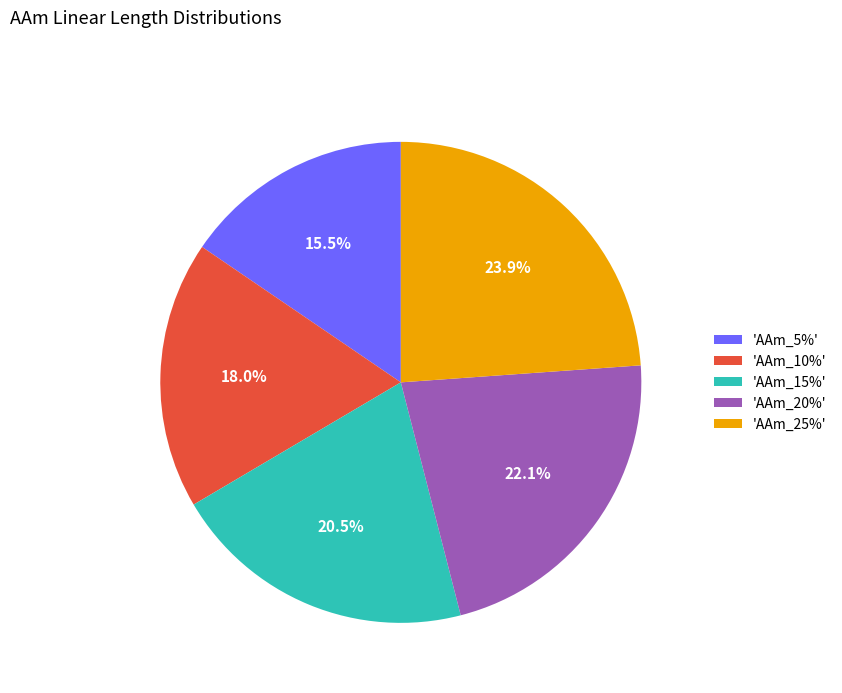

What percentage is NOT represented by 'AAm_15%'?

79.5%